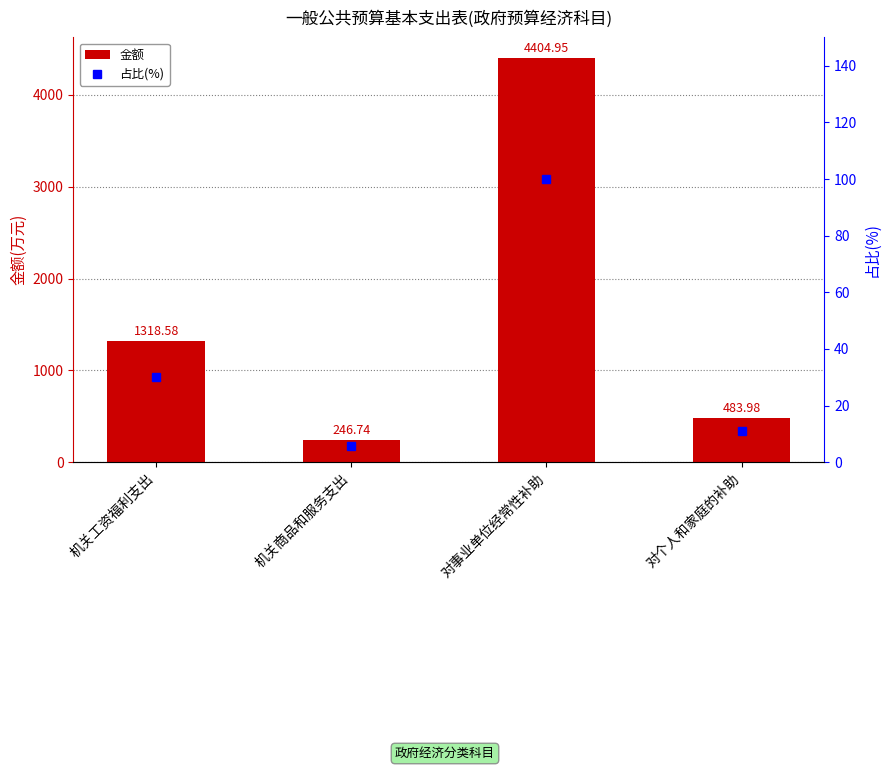

Is it true that 占比(%) equals 5.6 at 机关商品和服务支出?

True